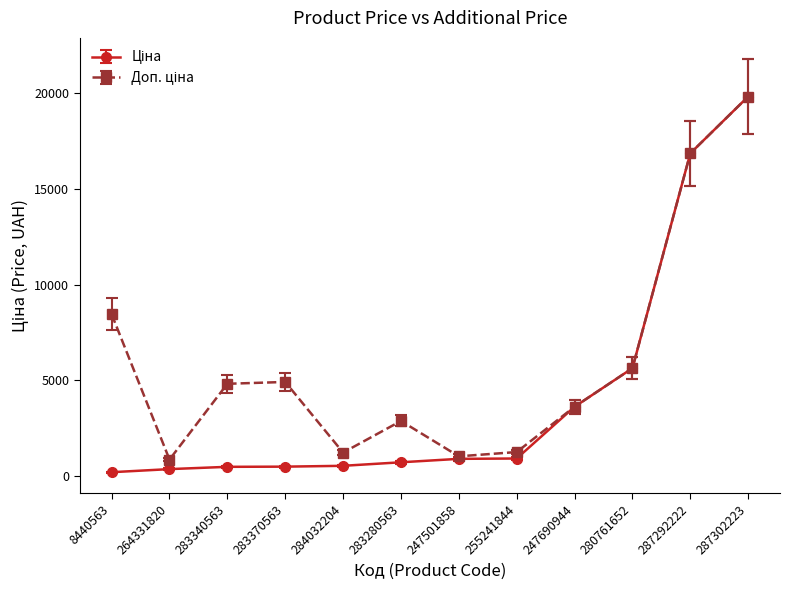

What position from the left is 247501858?

7